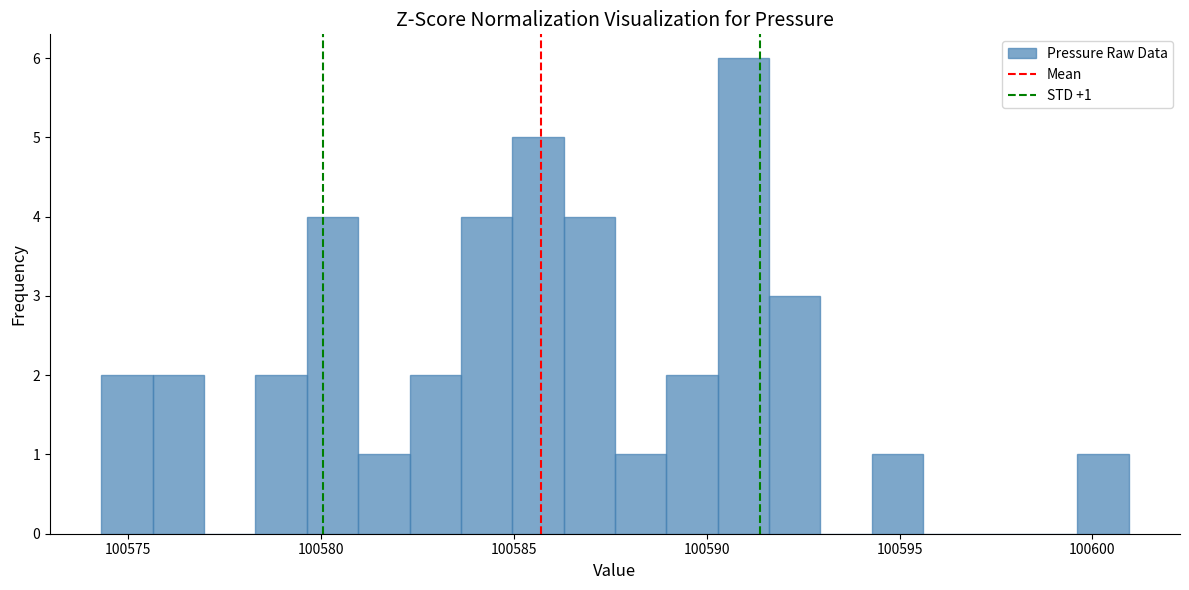

Read against the x-axis, roughly where is the centre of the tallest bar?

100591.0